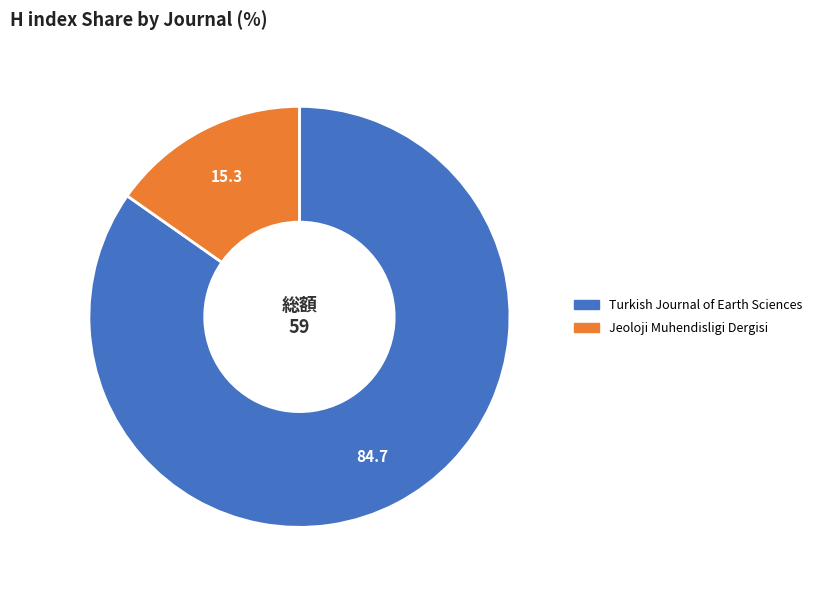

Between Jeoloji Muhendisligi Dergisi and Turkish Journal of Earth Sciences, which is larger?

Turkish Journal of Earth Sciences